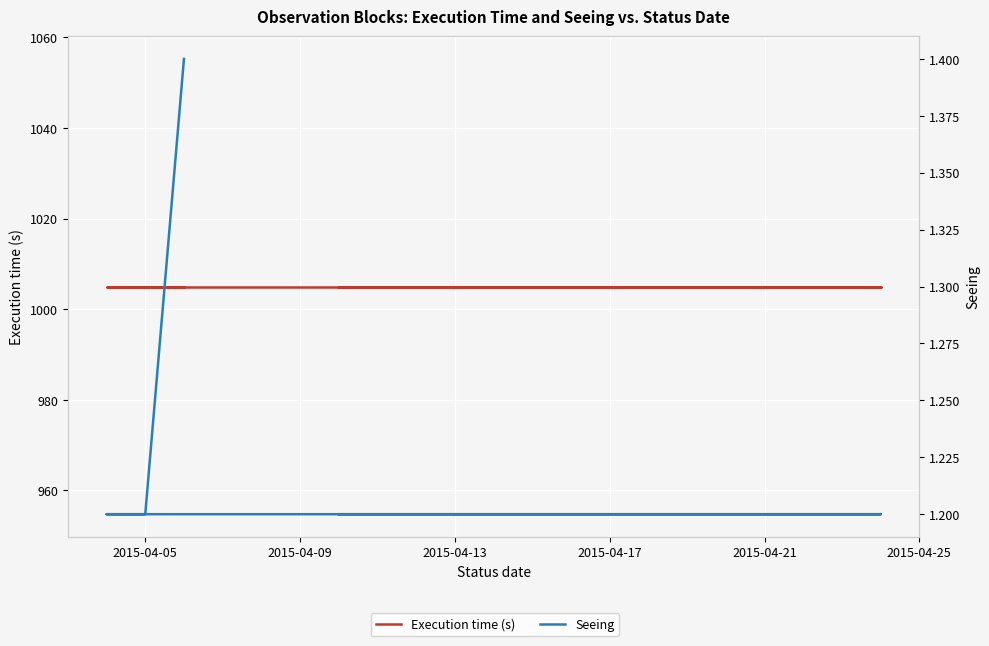

True or false: Seeing and Execution time (s) intersect in this chart.

False